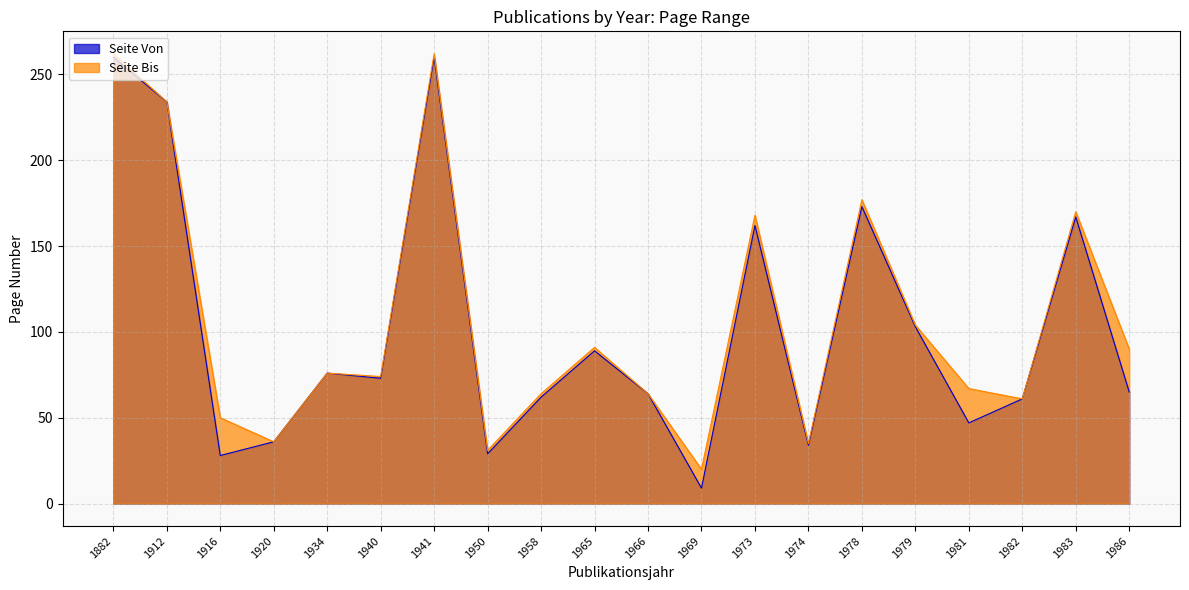

The Seite Von series shows 76 at 1934. True or false?

True